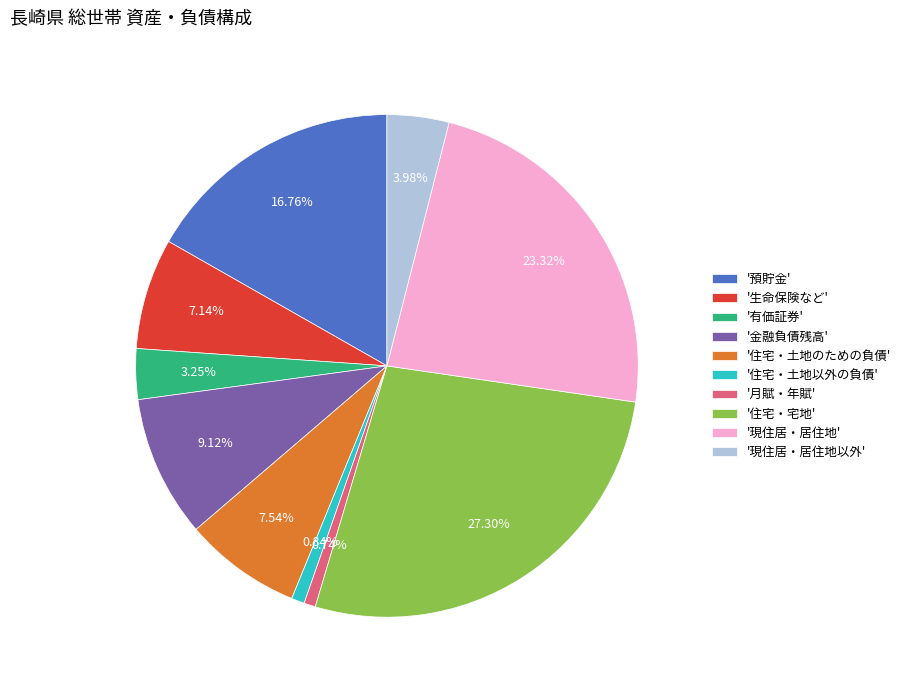

Which slice is the largest?

'住宅・宅地'